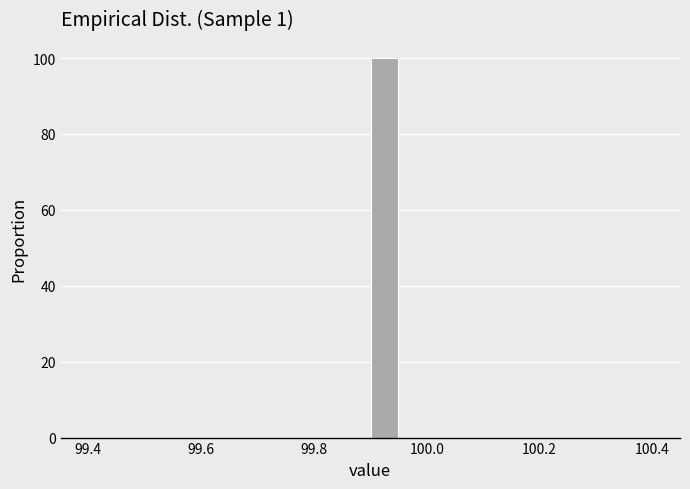

Read against the x-axis, roughly where is the centre of the tallest bar?

99.92